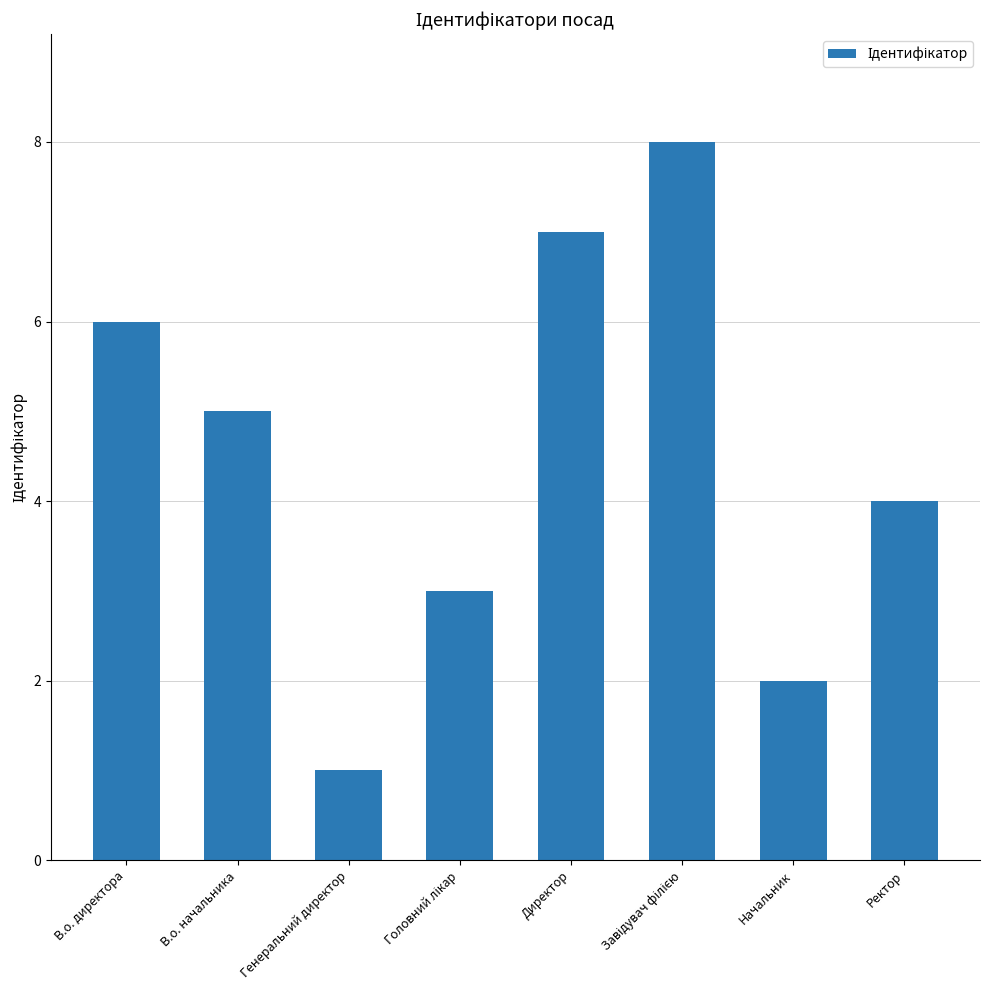

What is the change in value from В.о. директора to Директор?

+1